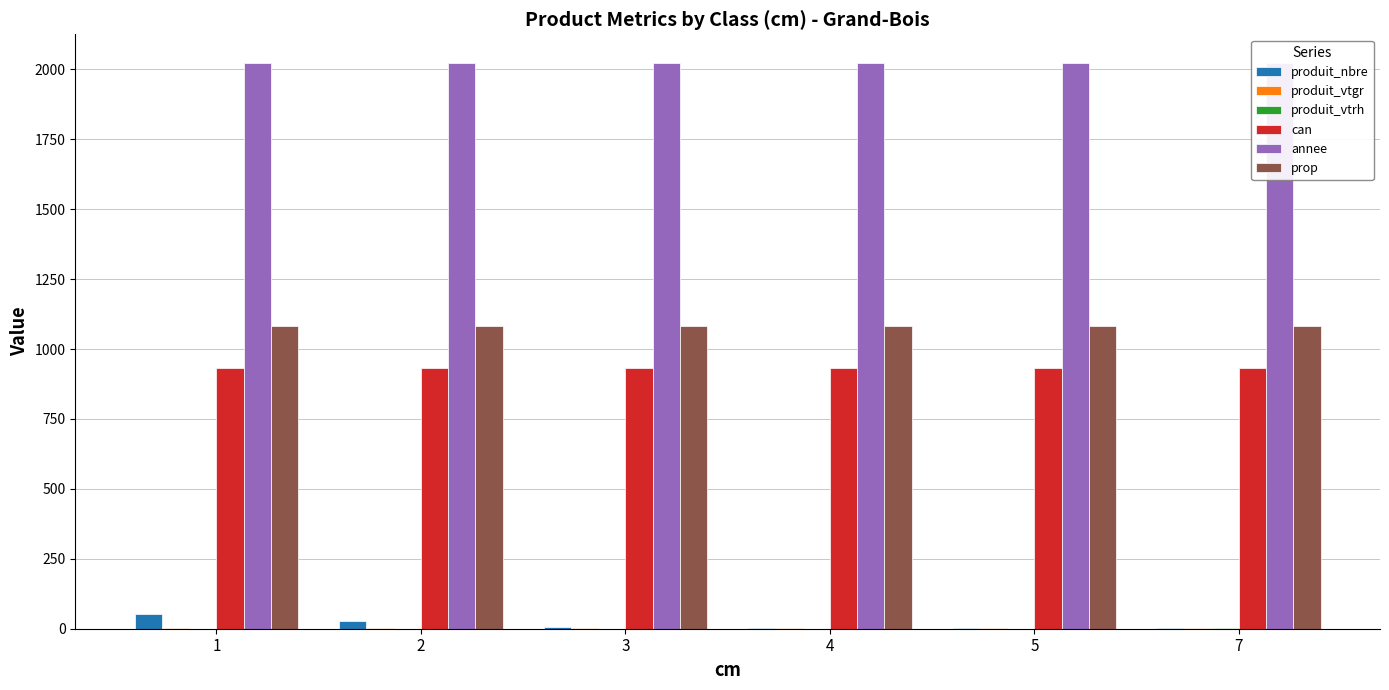

Reading right to left, what are all the values shown in this chart?

produit_nbre: 1.0	2.0	4.0	5.0	28.0	51.0
produit_vtgr: 1.5	2.0	2.0	1.3	3.6	1.7
produit_vtrh: 1.0	0.0	0.0	0.0	0.0	0.0
can: 933.0	933.0	933.0	933.0	933.0	933.0
annee: 2024.0	2024.0	2024.0	2024.0	2024.0	2024.0
prop: 1084.0	1084.0	1084.0	1084.0	1084.0	1084.0